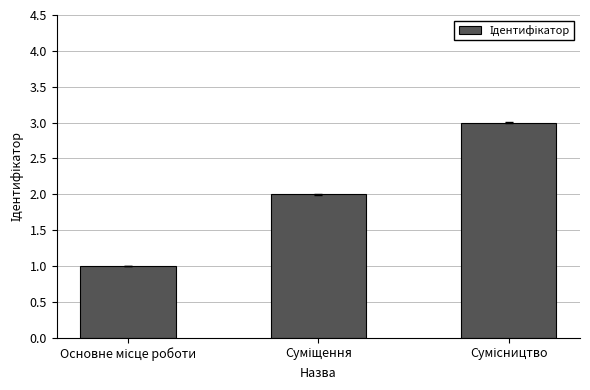

What is the greatest value displayed?

3